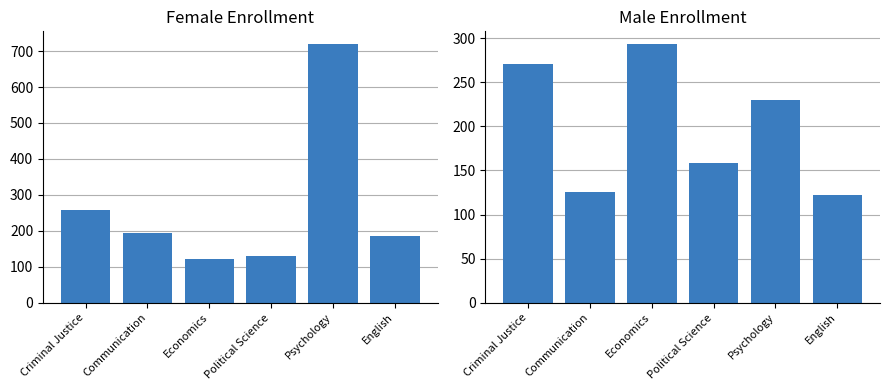

What is the difference between the Female values at Economics and Psychology?

597